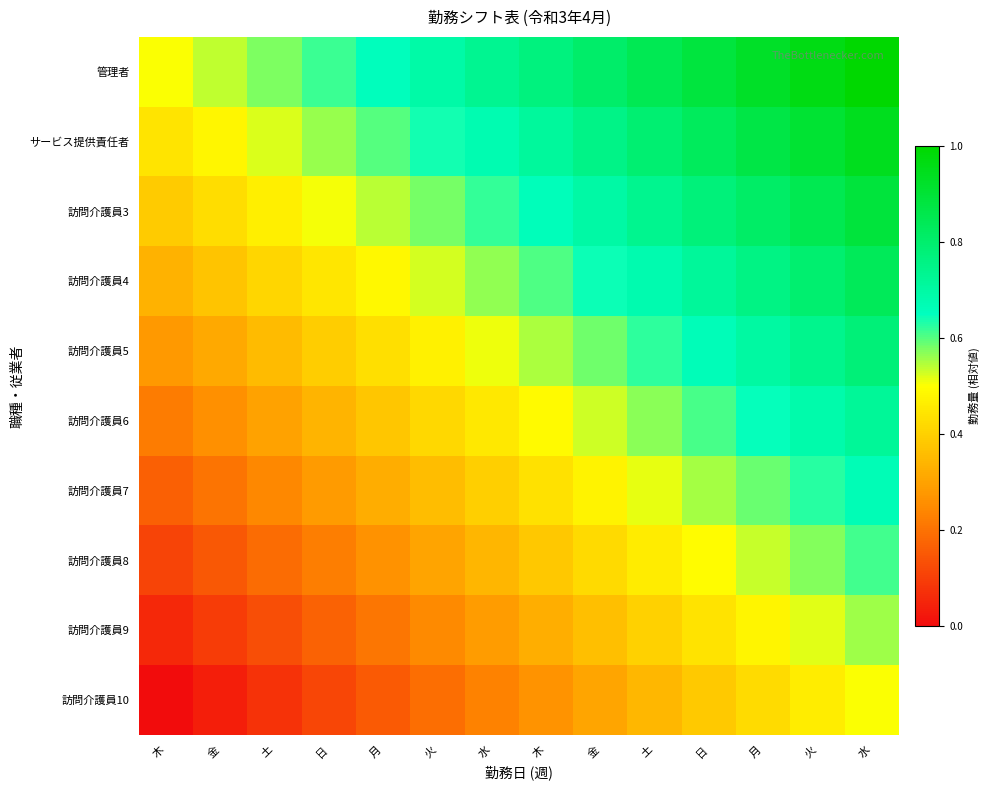

Reading left to right, list all the values displayed in this chart.

管理者: 木=0.5	金=0.5	土=0.6	日=0.6	月=0.7	火=0.7	水=0.7	木=0.8	金=0.8	土=0.8	日=0.9	月=0.9	火=1.0	水=1.0
サービス提供責任者: 木=0.4	金=0.5	土=0.5	日=0.6	月=0.6	火=0.6	水=0.7	木=0.7	金=0.8	土=0.8	日=0.8	月=0.9	火=0.9	水=0.9
訪問介護員3: 木=0.4	金=0.4	土=0.5	日=0.5	月=0.5	火=0.6	水=0.6	木=0.7	金=0.7	土=0.7	日=0.8	月=0.8	火=0.9	水=0.9
訪問介護員4: 木=0.3	金=0.4	土=0.4	日=0.4	月=0.5	火=0.5	水=0.6	木=0.6	金=0.6	土=0.7	日=0.7	月=0.8	火=0.8	水=0.8
訪問介護員5: 木=0.3	金=0.3	土=0.4	日=0.4	月=0.4	火=0.5	水=0.5	木=0.5	金=0.6	土=0.6	日=0.7	月=0.7	火=0.7	水=0.8
訪問介護員6: 木=0.2	金=0.3	土=0.3	日=0.3	月=0.4	火=0.4	水=0.5	木=0.5	金=0.5	土=0.6	日=0.6	月=0.6	火=0.7	水=0.7
訪問介護員7: 木=0.2	金=0.2	土=0.2	日=0.3	月=0.3	火=0.4	水=0.4	木=0.4	金=0.5	土=0.5	日=0.6	月=0.6	火=0.6	水=0.7
訪問介護員8: 木=0.1	金=0.1	土=0.2	日=0.2	月=0.3	火=0.3	水=0.3	木=0.4	金=0.4	土=0.5	日=0.5	月=0.5	火=0.6	水=0.6
訪問介護員9: 木=0.1	金=0.1	土=0.1	日=0.2	月=0.2	火=0.2	水=0.3	木=0.3	金=0.4	土=0.4	日=0.4	月=0.5	火=0.5	水=0.6
訪問介護員10: 木=0.0	金=0.0	土=0.1	日=0.1	月=0.2	火=0.2	水=0.2	木=0.3	金=0.3	土=0.3	日=0.4	月=0.4	火=0.5	水=0.5